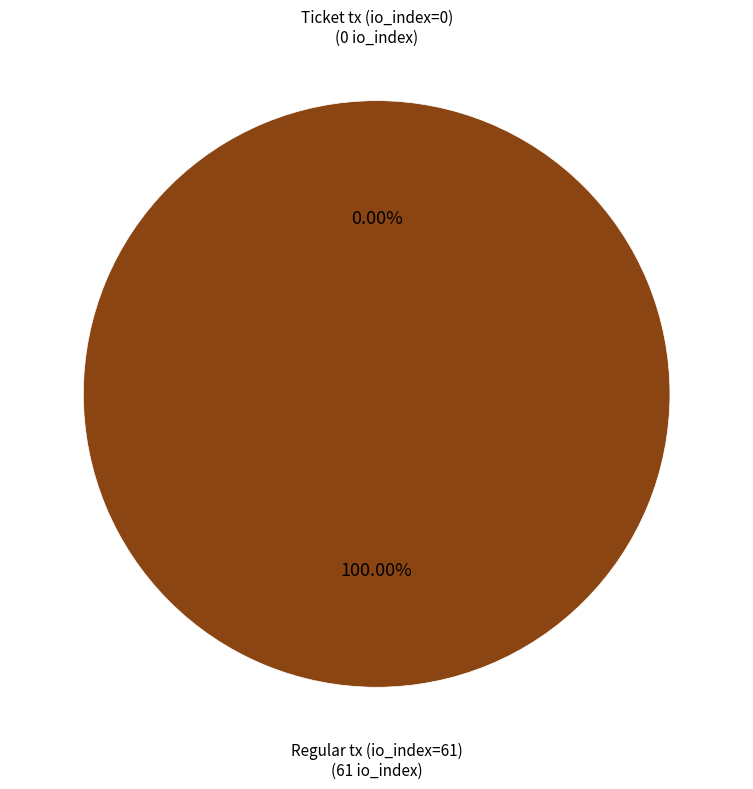

Count the number of slices in the pie.

2